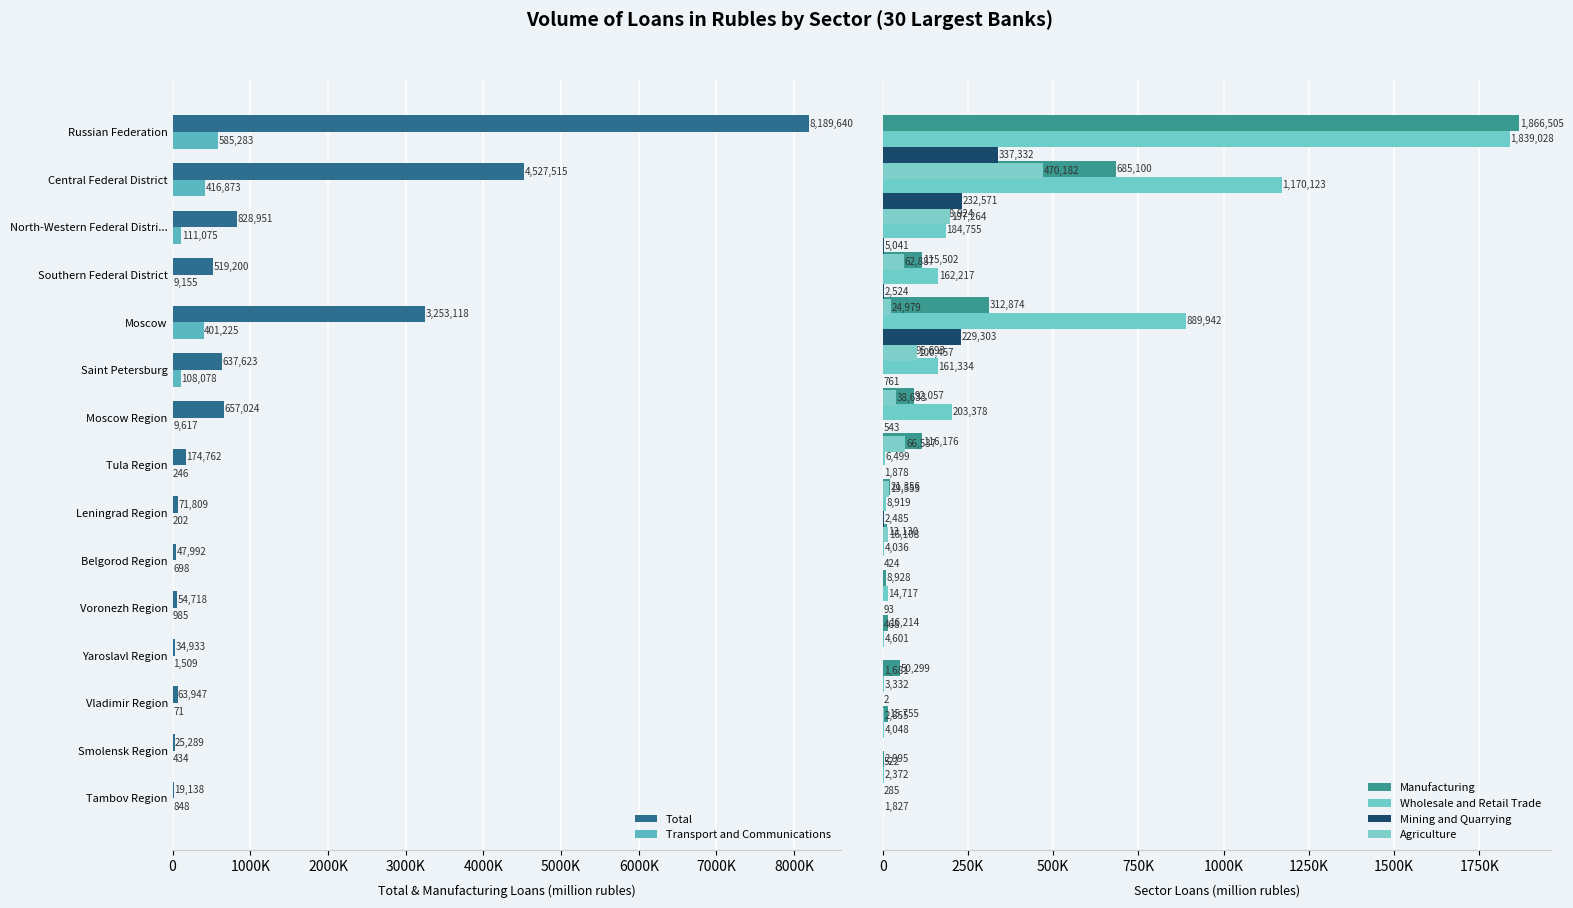

Which series changed the most between 5000K and 6000K?

Transport and Communications